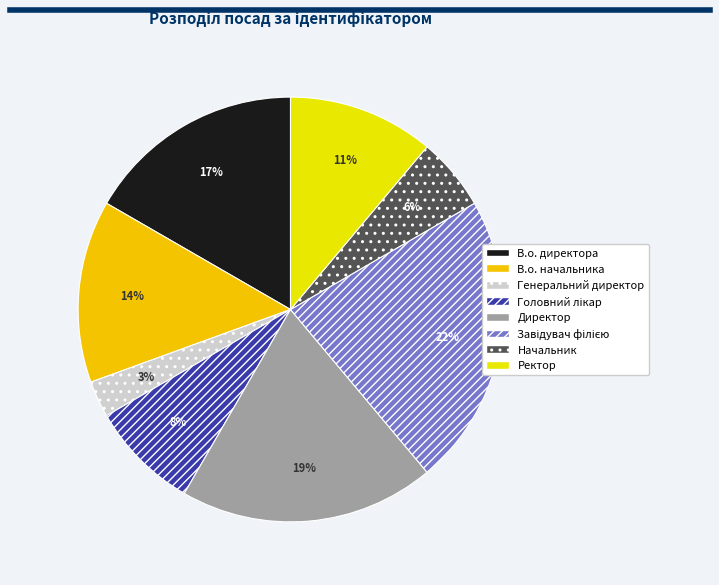

To the nearest percent, what portion does Генеральний директор represent?

3%